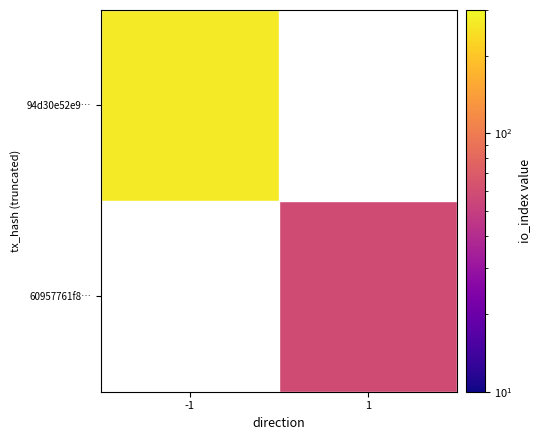

Which series has the largest range (max minus min)?

94d30e52e9…